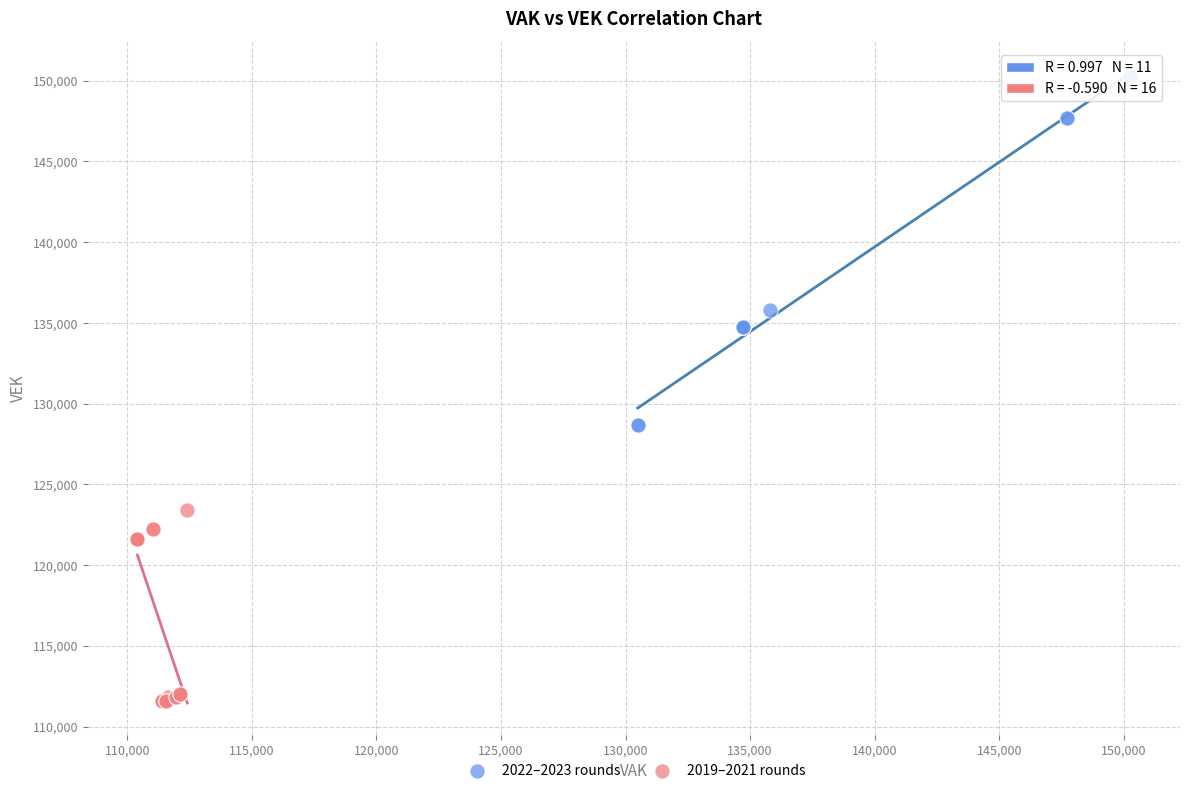

Which series reaches the minimum Y coordinate?

2019–2021 rounds